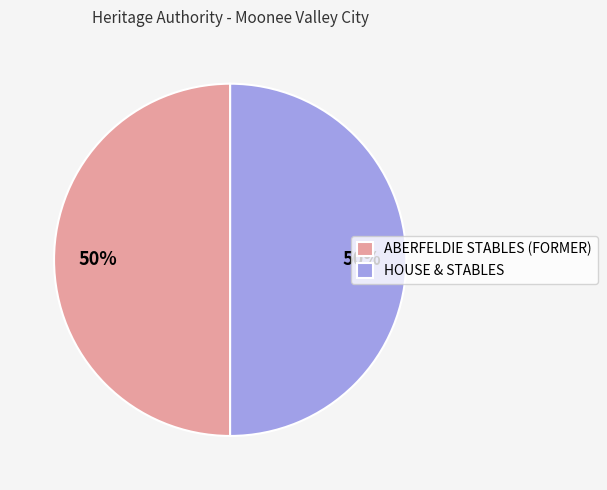

Count the number of slices in the pie.

2